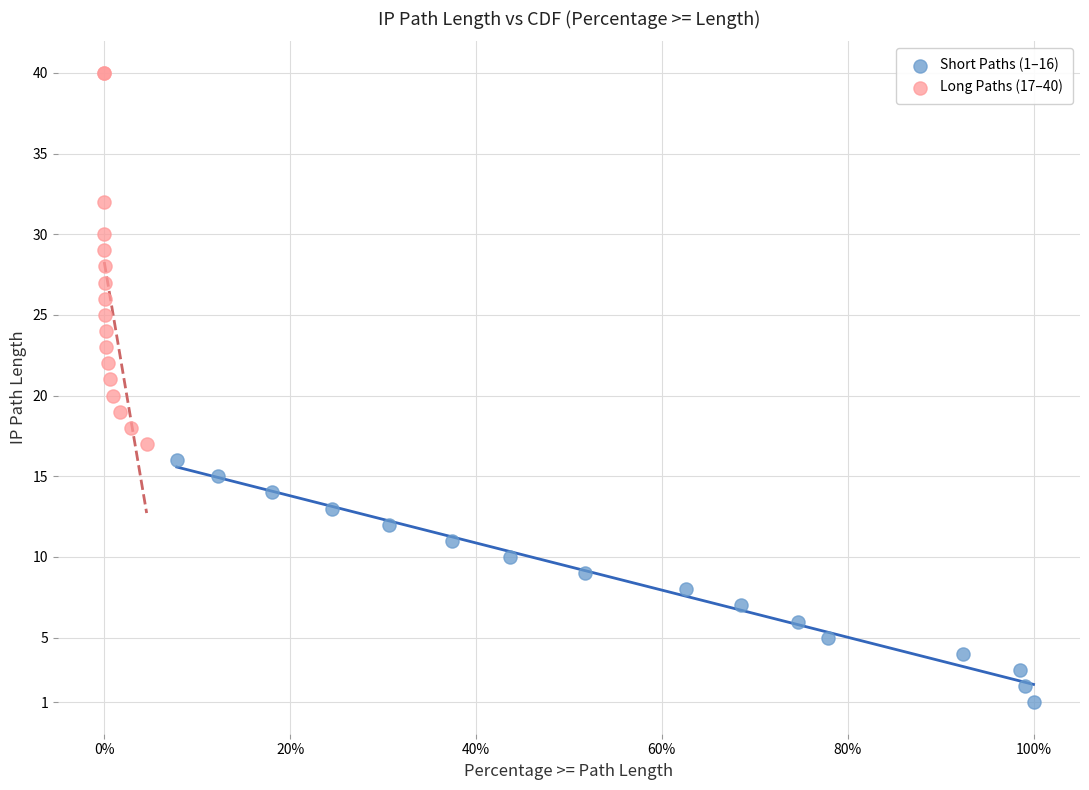

Which series reaches the maximum Y coordinate?

Long Paths (17–40)